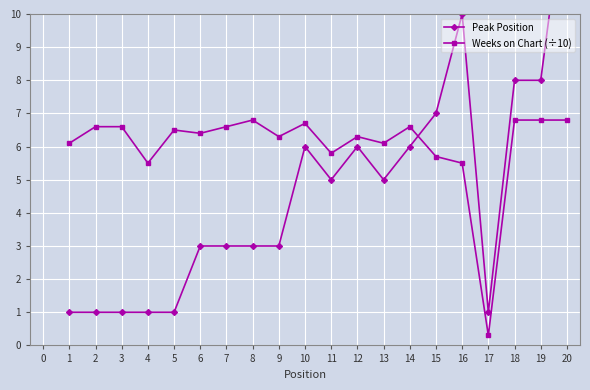

What value does the Weeks on Chart (÷10) series have at 14?

6.6